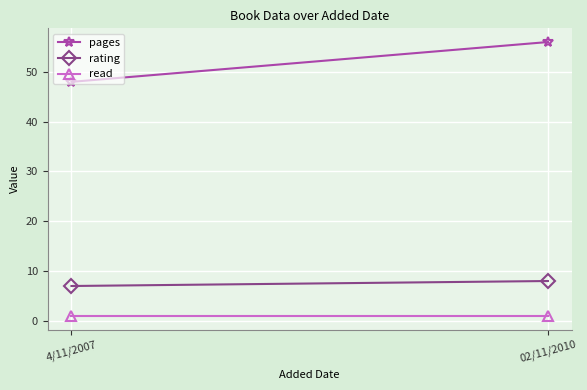

What is the label of the 2nd point from the left?

02/11/2010